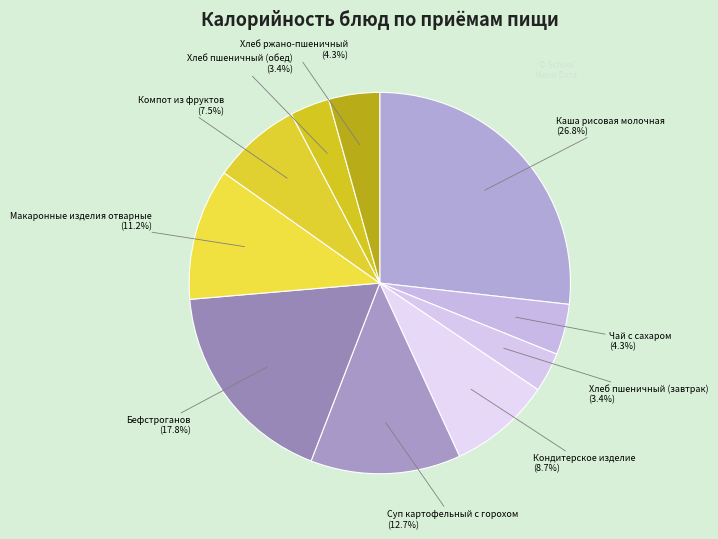

Rank the categories by value from highest to lowest.

Каша рисовая молочная, Бефстроганов, Суп картофельный с горохом, Макаронные изделия отварные, Кондитерское изделие, Компот из фруктов, Хлеб ржано-пшеничный, Чай с сахаром, Хлеб пшеничный (завтрак), Хлеб пшеничный (обед)